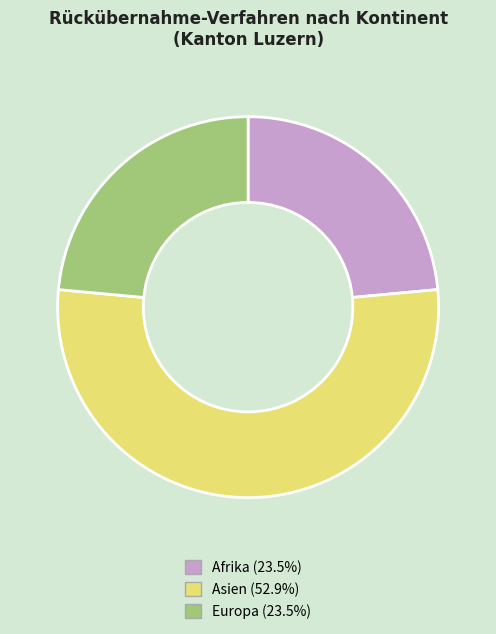

Count the number of slices in the pie.

3